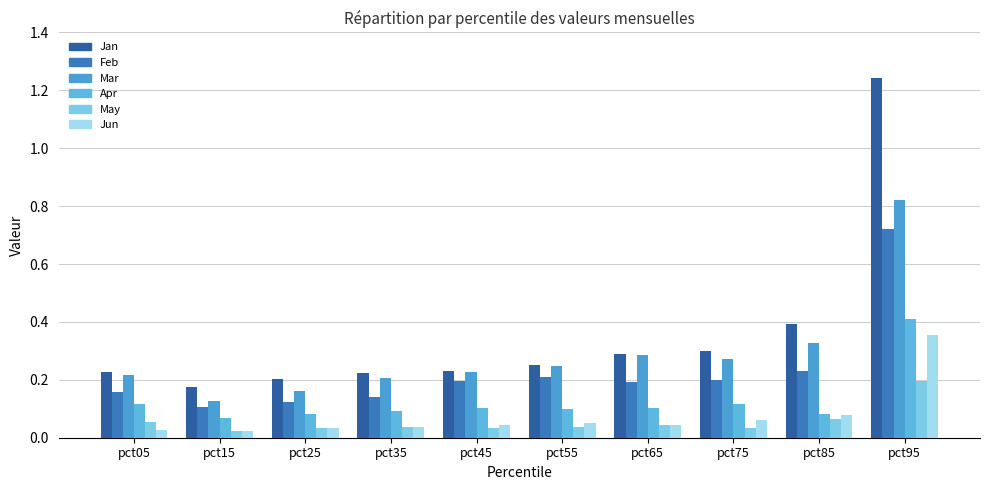

What is the lowest value of the Feb series?

0.1